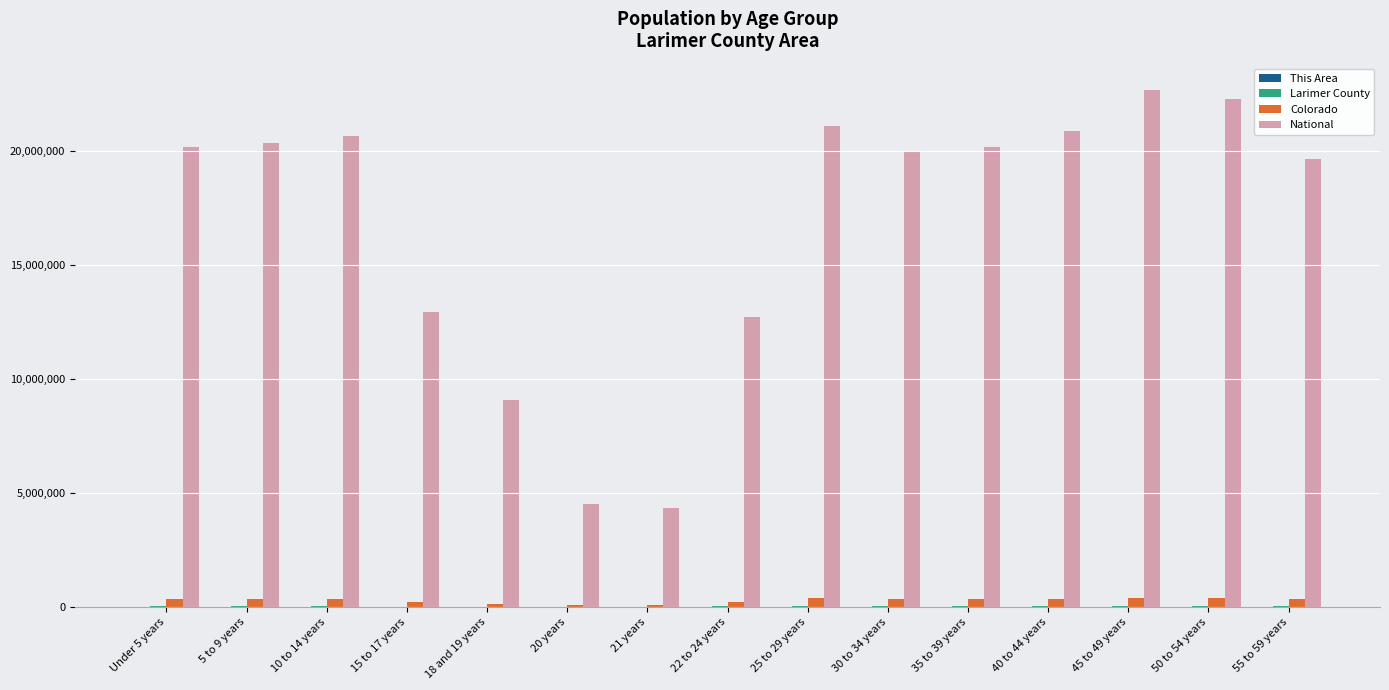

The value of National at 22 to 24 years is 20220535. True or false?

False